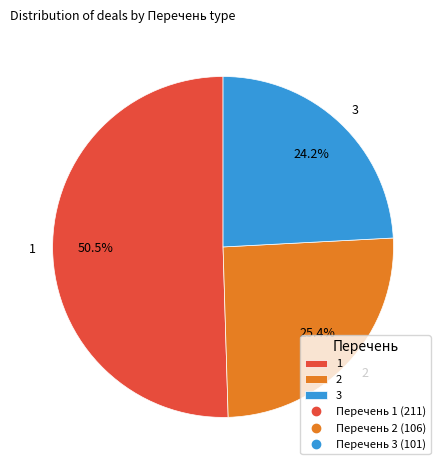

What is the ratio of the value at 3 to the value at 2?

1.0